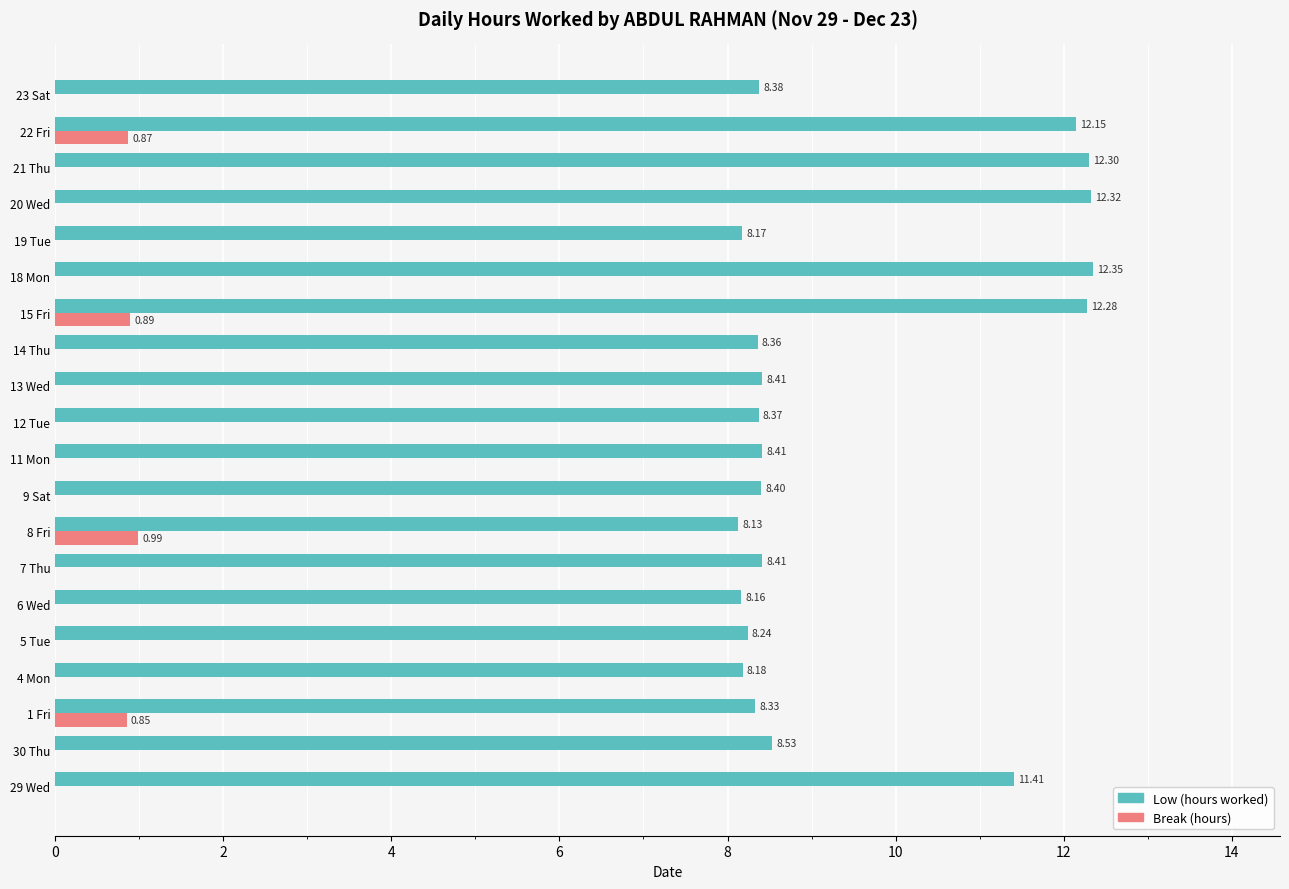

What is the sum of all Low (hours worked) values?

189.3